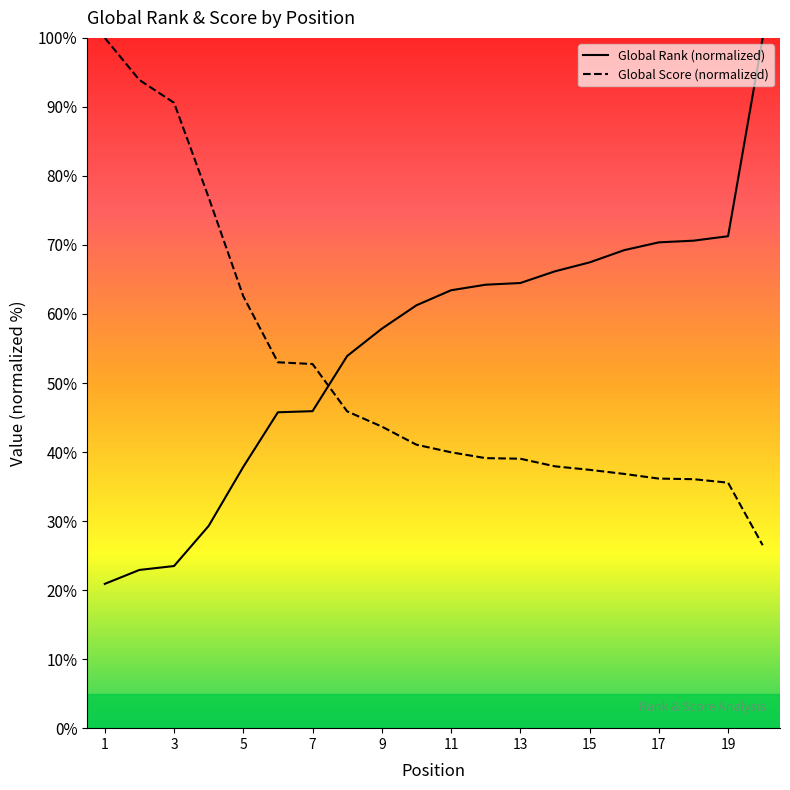

Which series has the widest spread of values?

Global Rank (normalized)